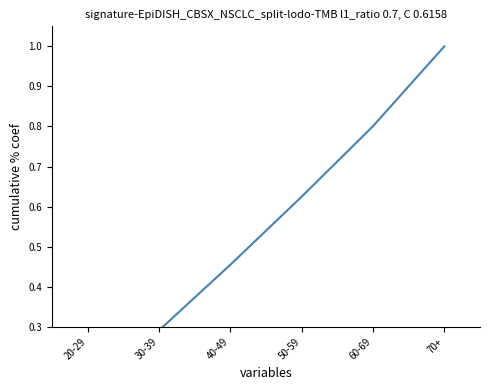

Reading left to right, what are all the values shown in this chart?

0.1	0.3	0.5	0.6	0.8	1.0